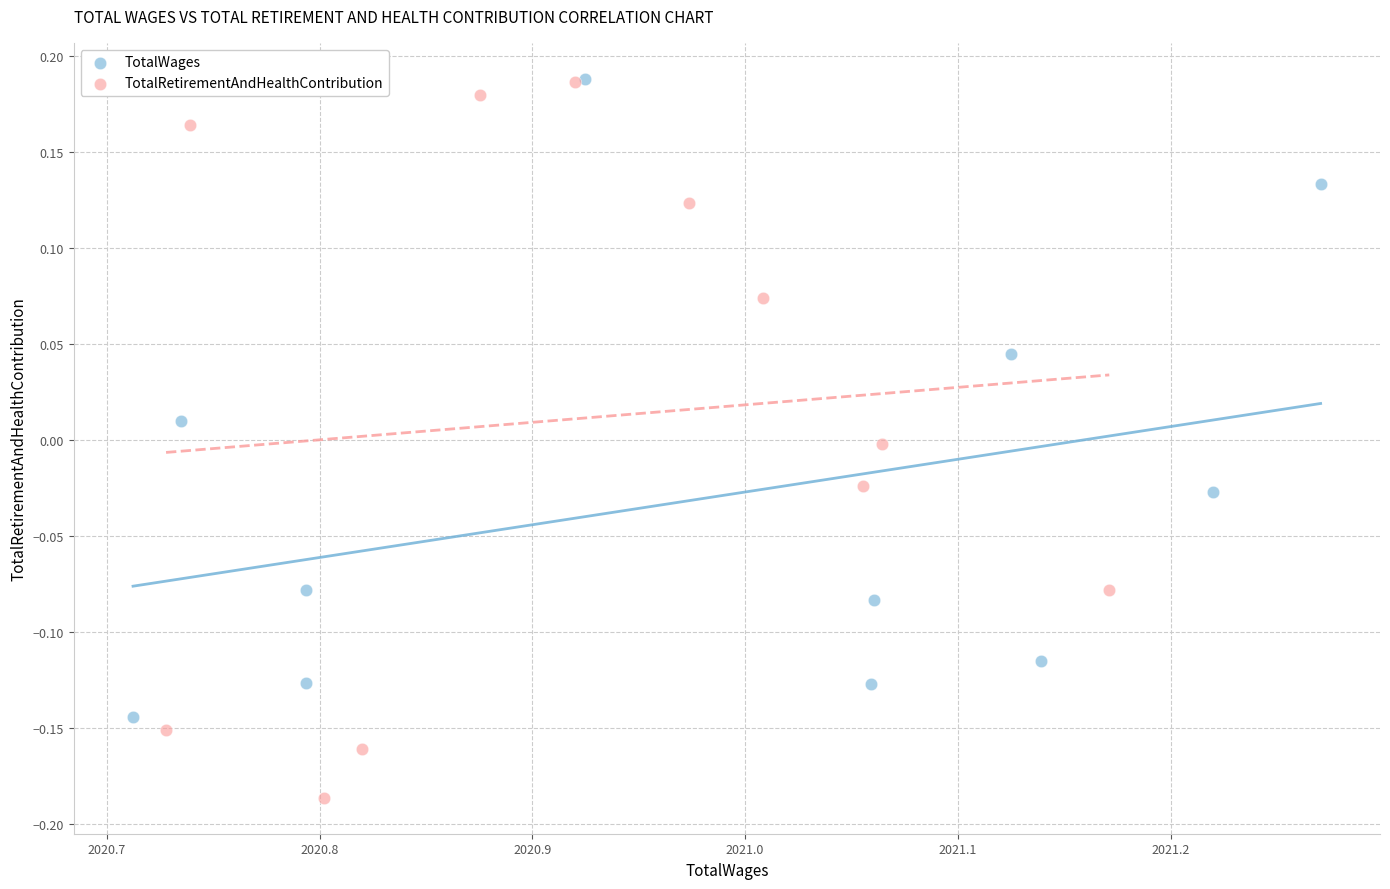

Which series reaches the minimum Y coordinate?

TotalRetirementAndHealthContribution